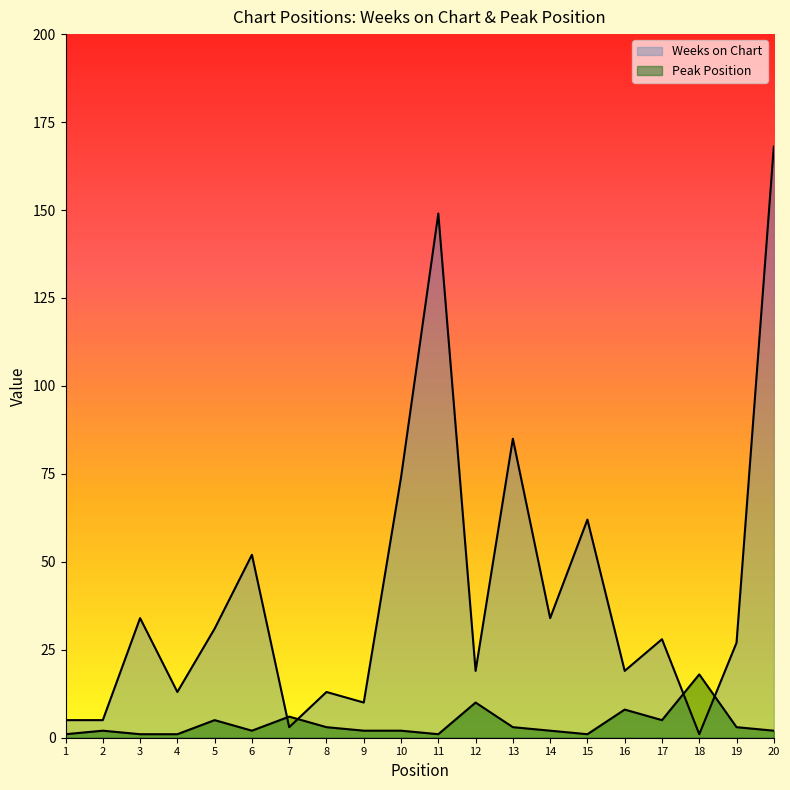

Which series has the widest spread of values?

Weeks on Chart